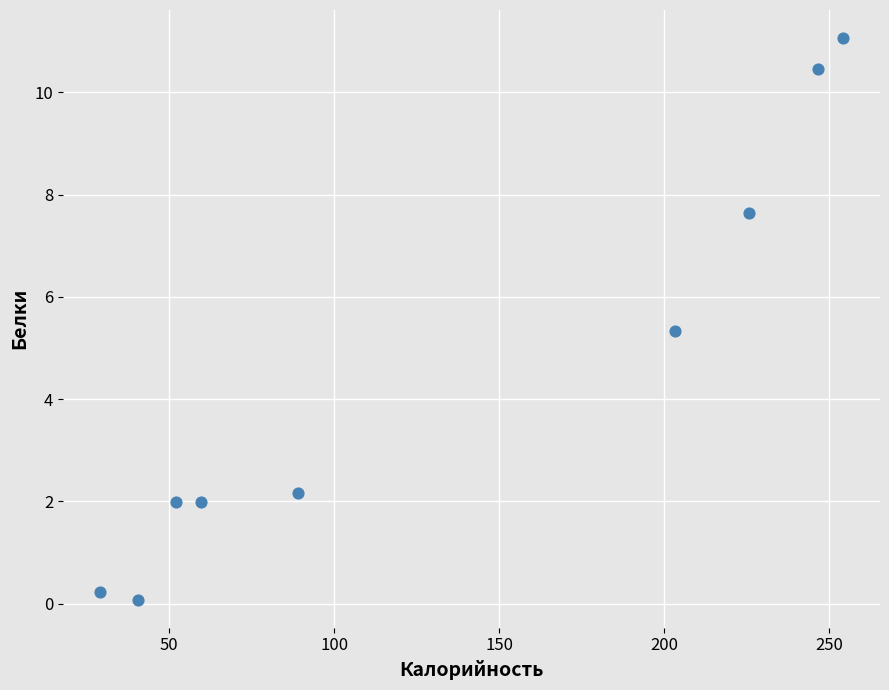

What is the range of Y values (max minus min)?

11.0